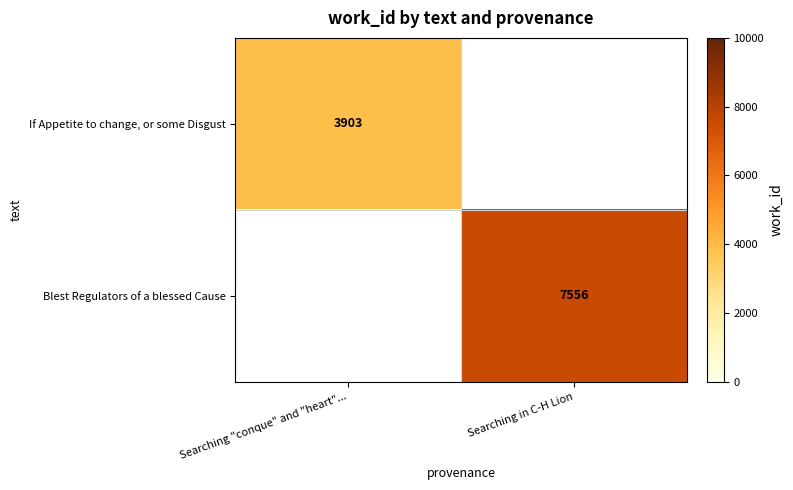

What is the smallest value displayed?

3903.0